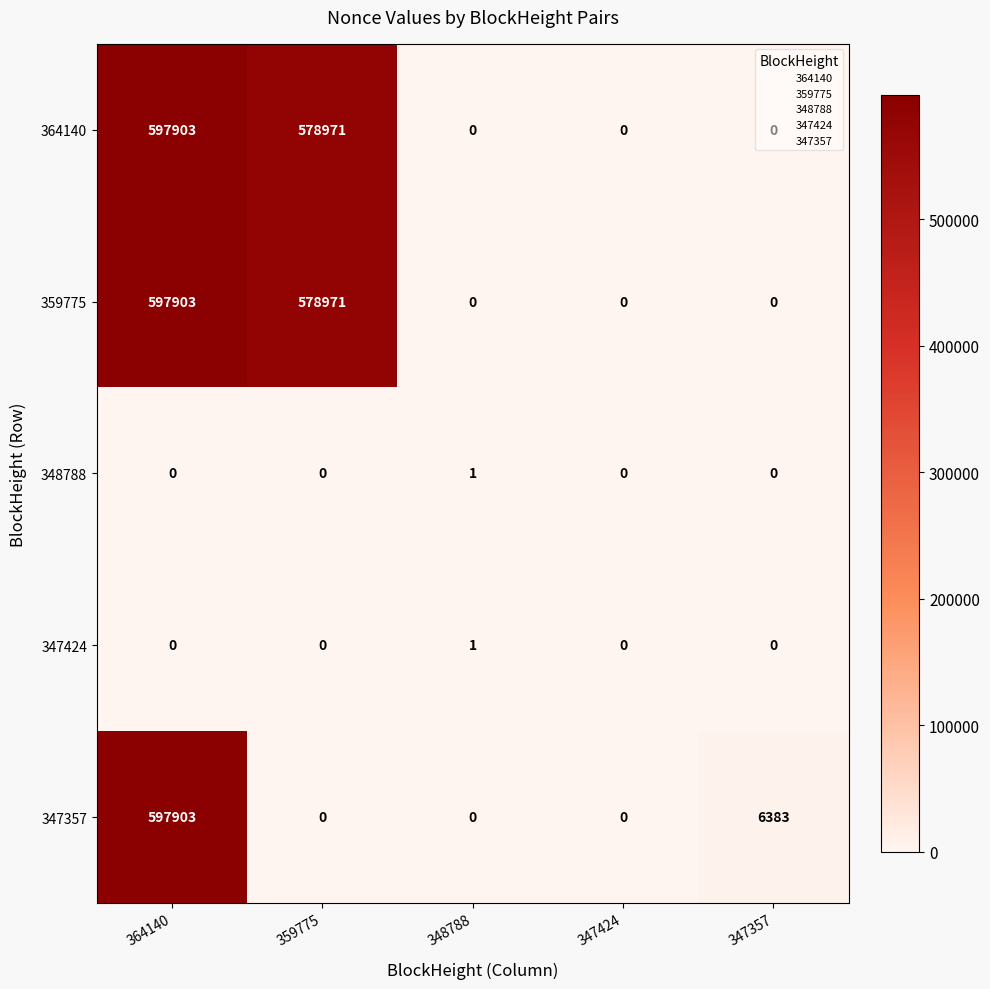

Where is 359775 nearest to the value 298951?

359775